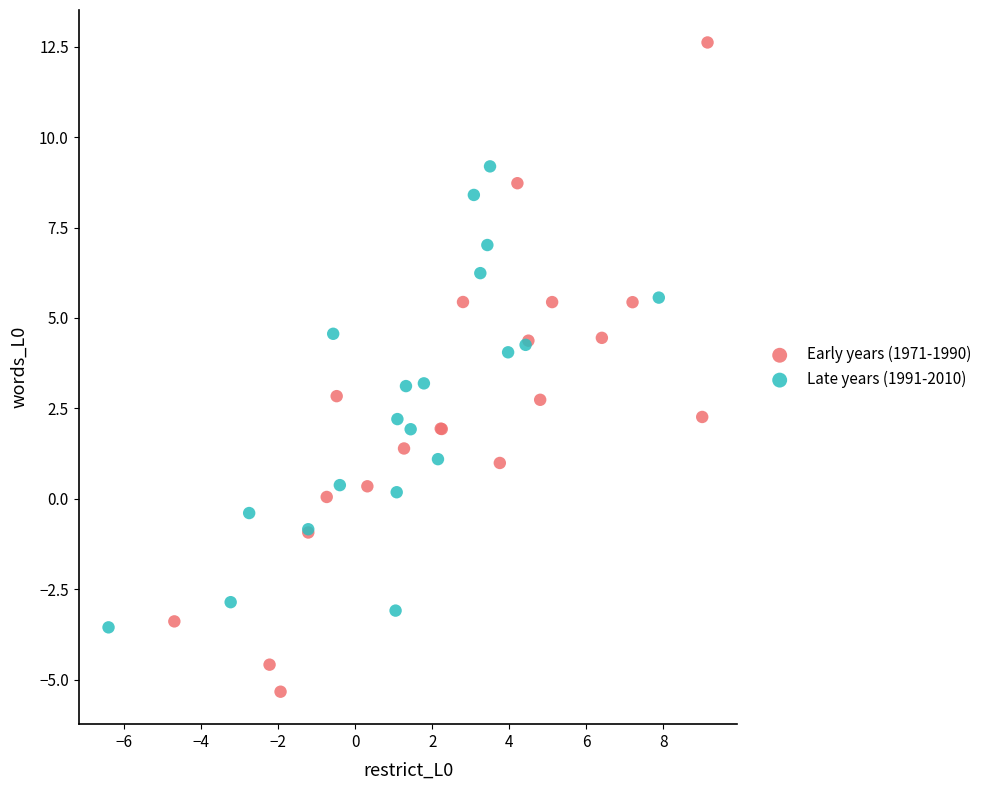

Which series has the largest Y range (max minus min)?

Early years (1971-1990)